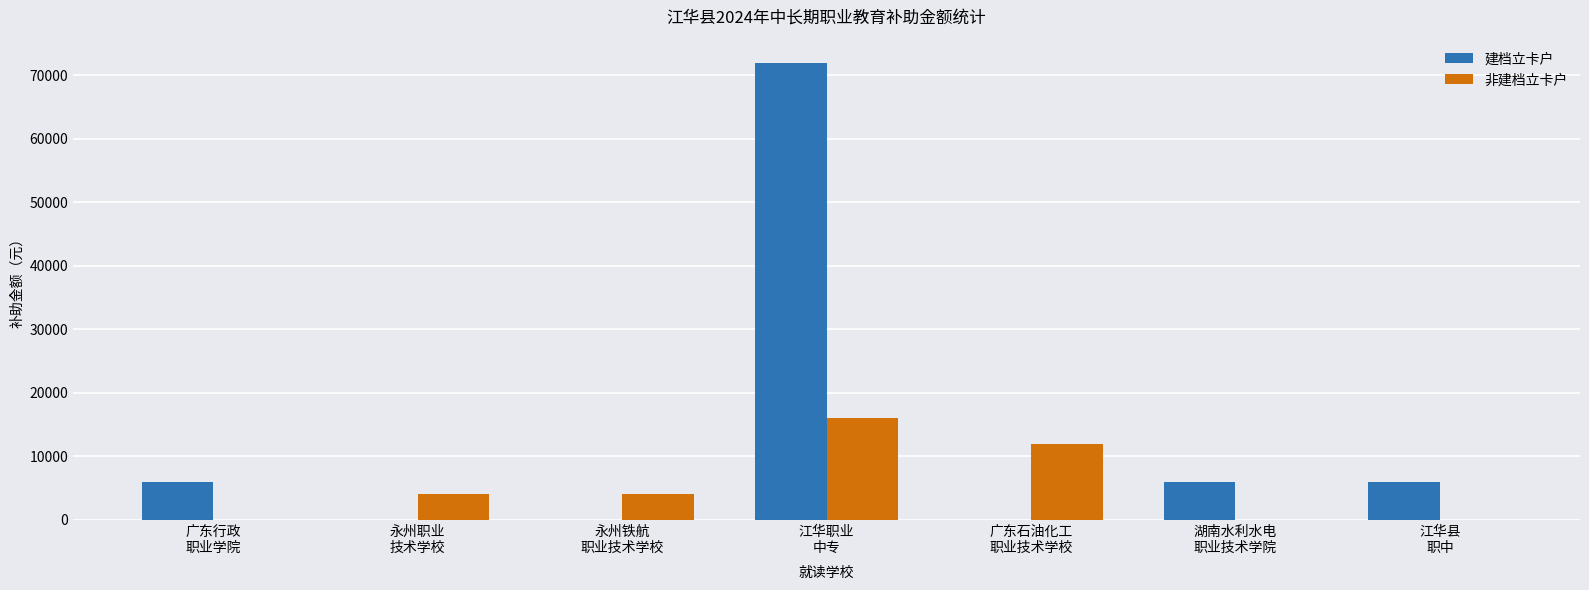

How many categories are shown in the chart?

7